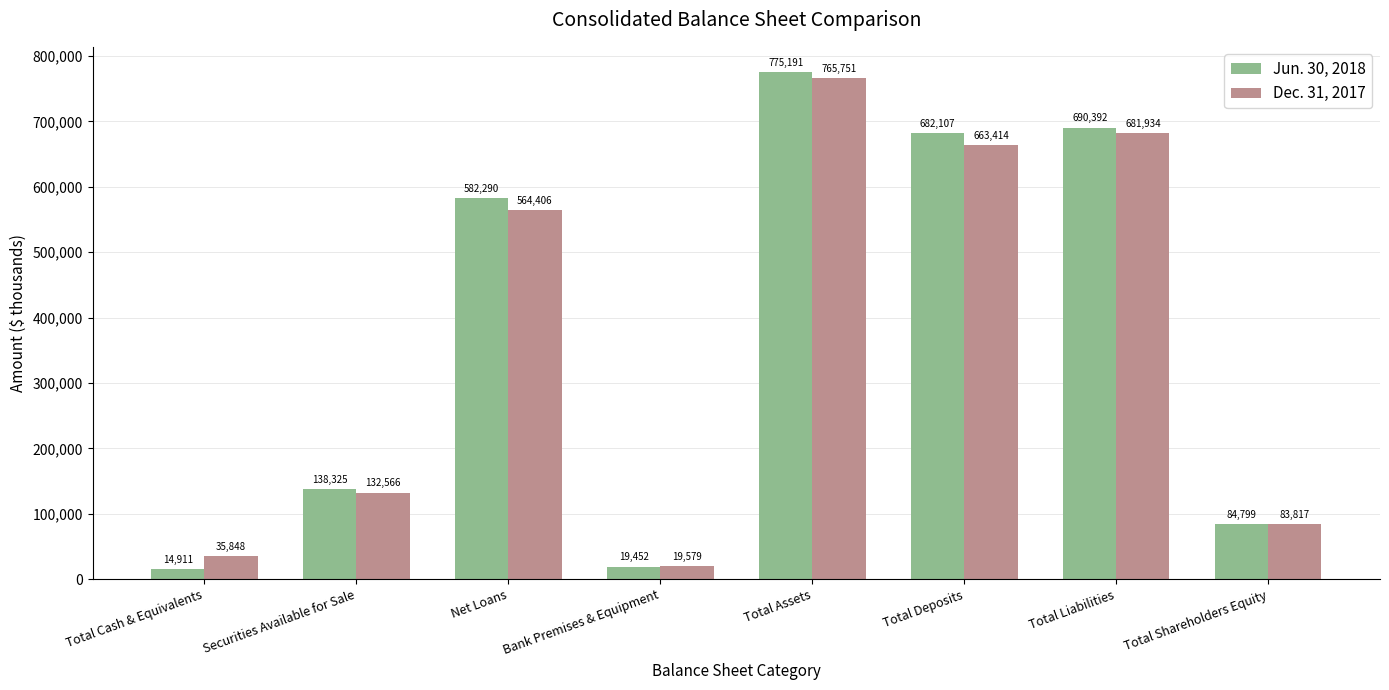

List the series in order of their peak value, highest first.

Jun. 30, 2018, Dec. 31, 2017